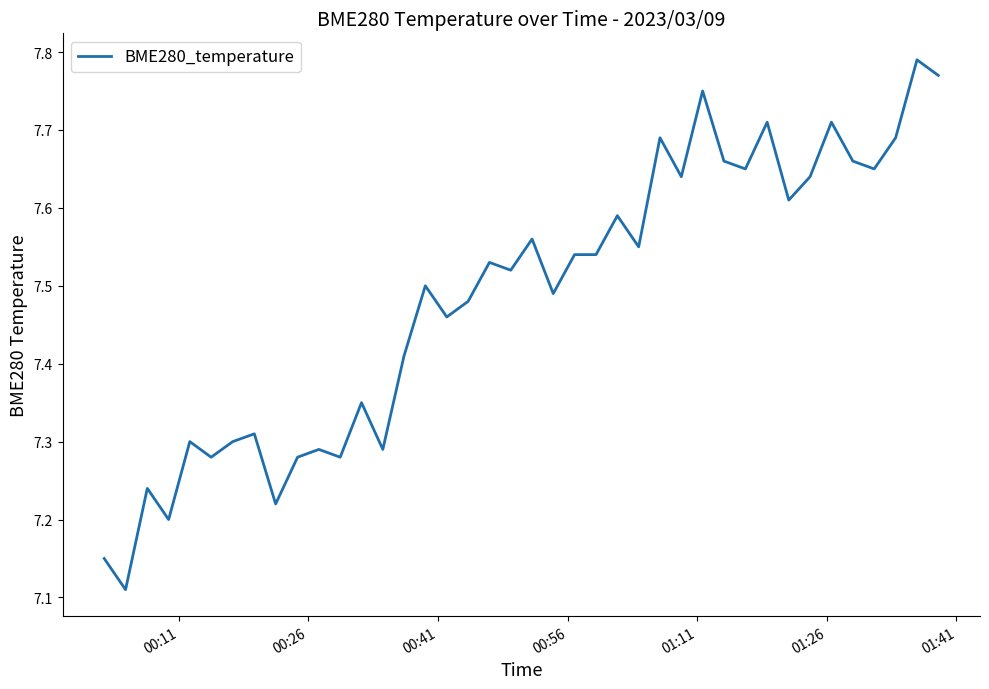

What is the difference between the maximum and minimum values?

0.7